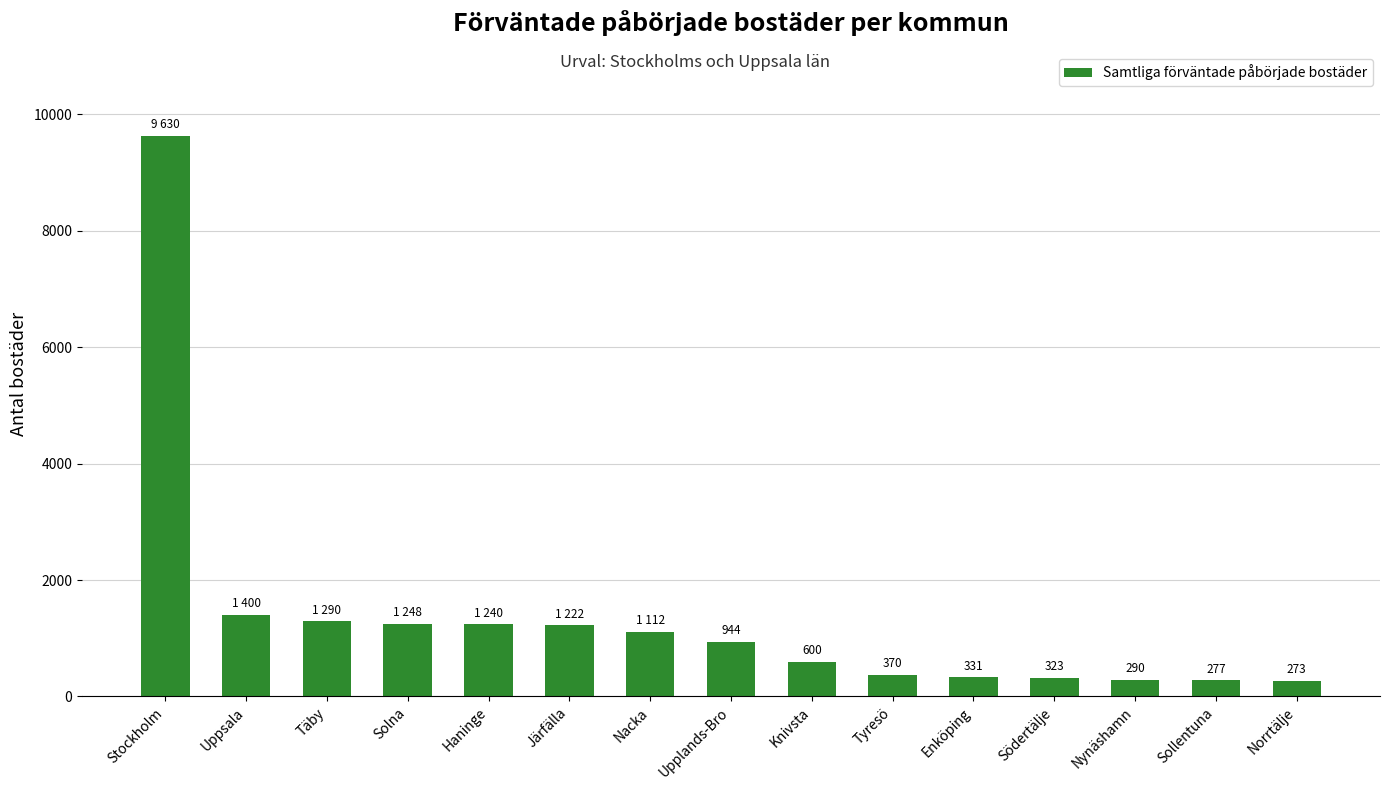

True or false: the data shows 944 at Upplands-Bro.

True